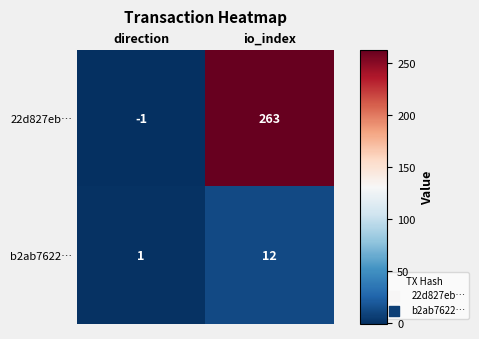

Rank the series at direction from highest to lowest value.

b2ab7622…, 22d827eb…